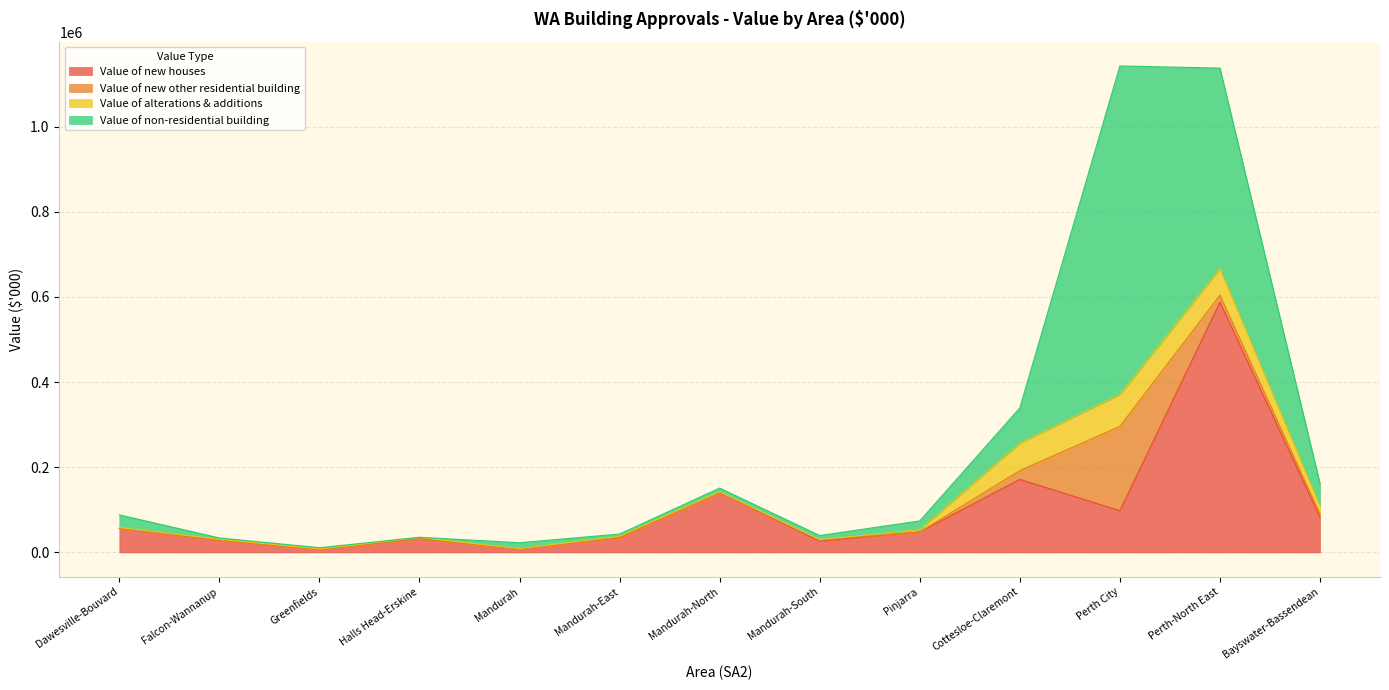

At which label does Value of non-residential building reach its minimum?

Halls Head-Erskine